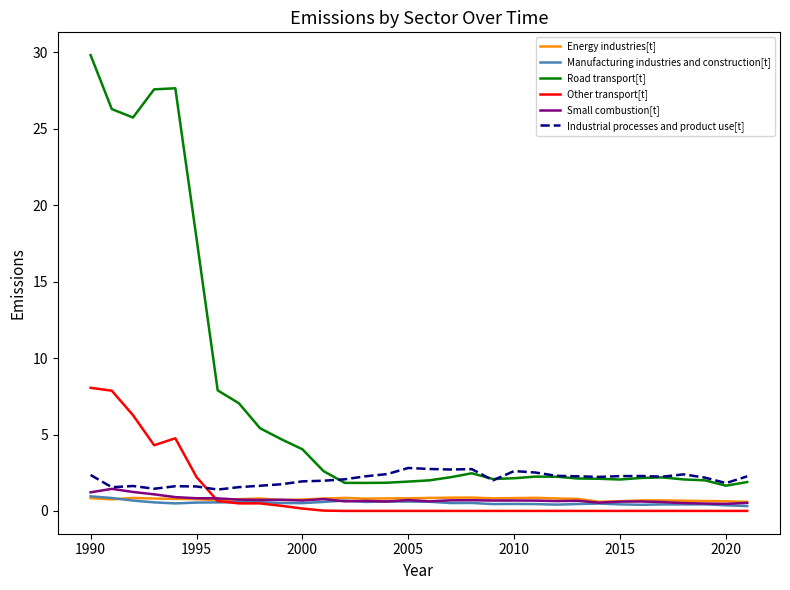

Which series has the largest range (max minus min)?

Road transport[t]